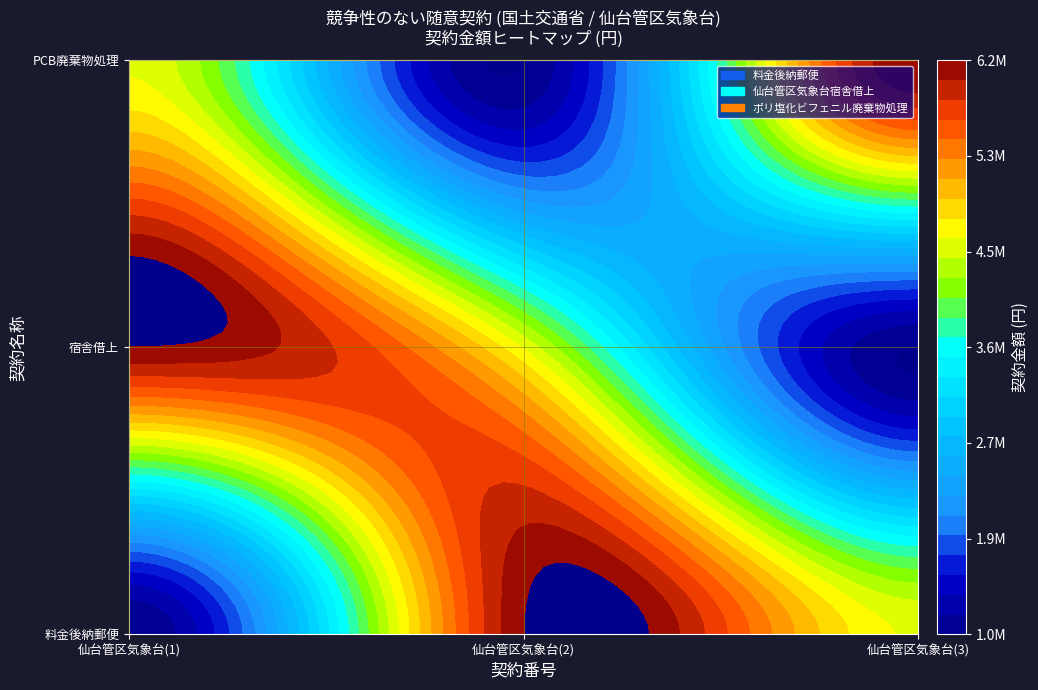

What is the maximum value for 料金後納郵便?

6202800